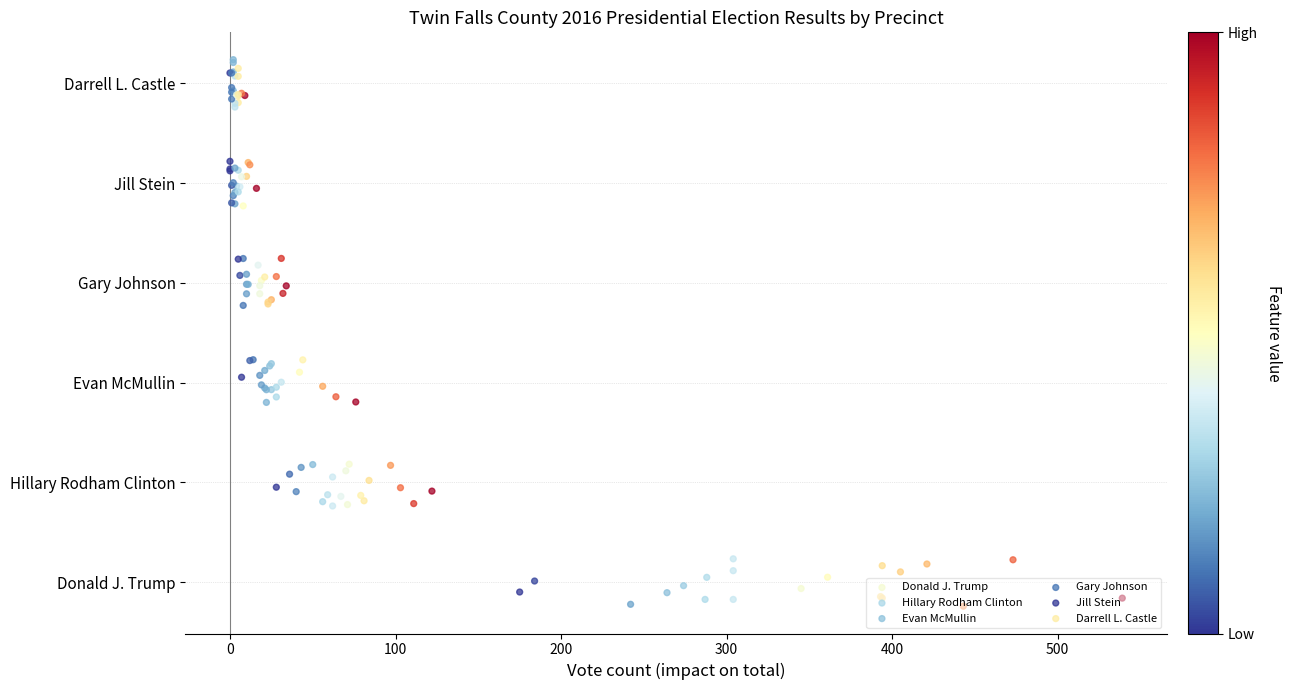

Is the value of Hillary Rodham Clinton at 11 greater than the value of Darrell L. Castle at 8?

No